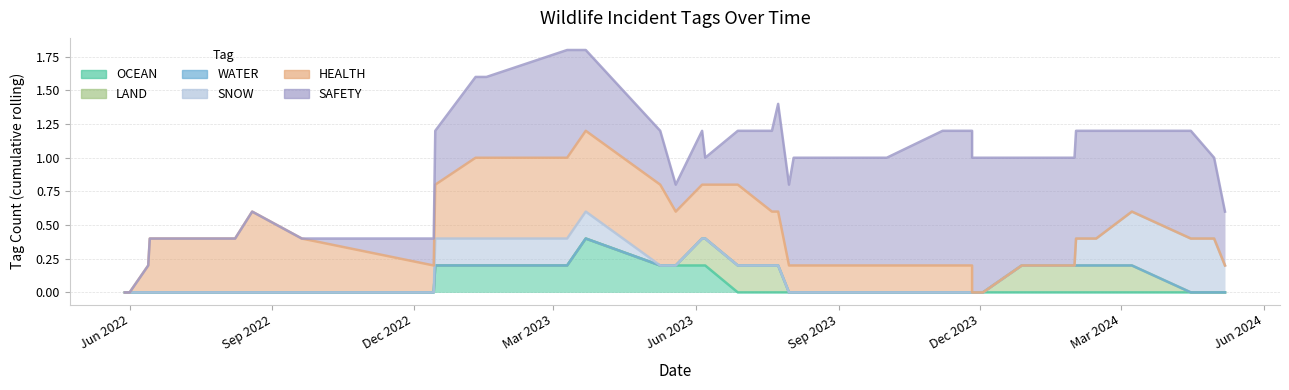

How many distinct data groups are displayed?

6